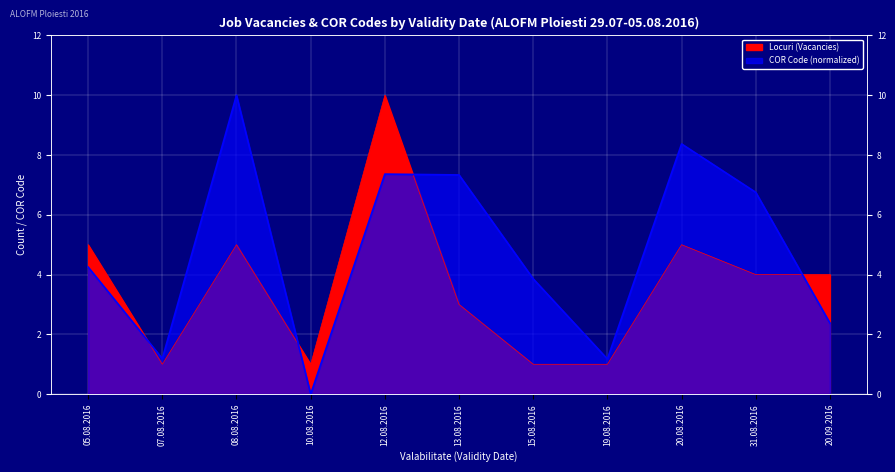

At 19.08.2016, list the series in order from smallest to largest.

Locuri (Vacancies), COR Code